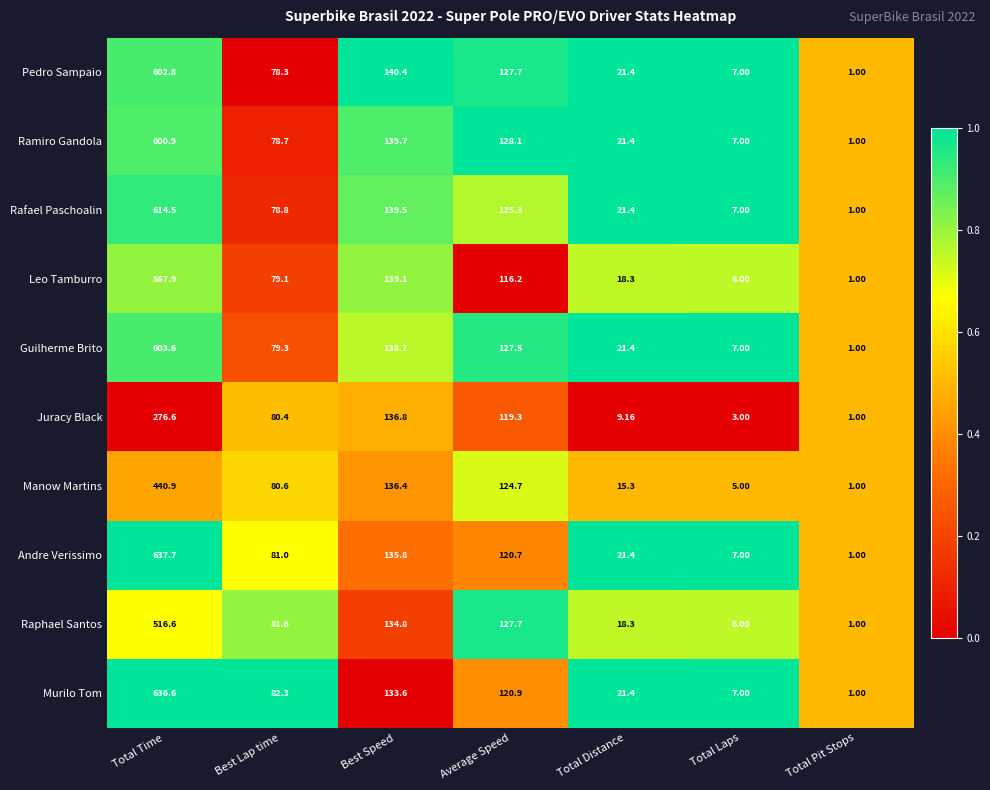

Which category has the highest value across all series?

Total Time